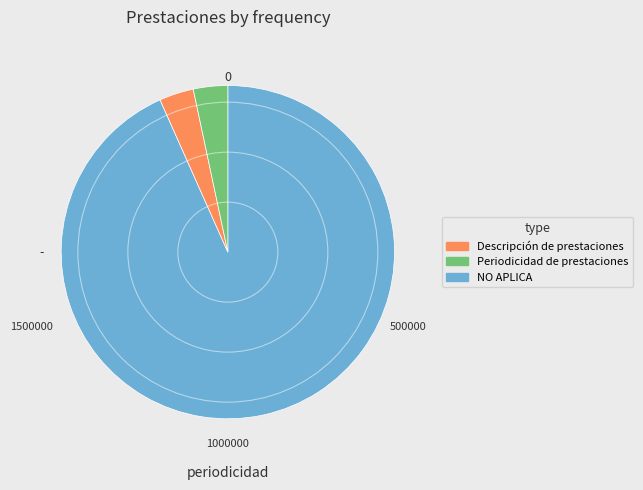

Count the number of slices in the pie.

3